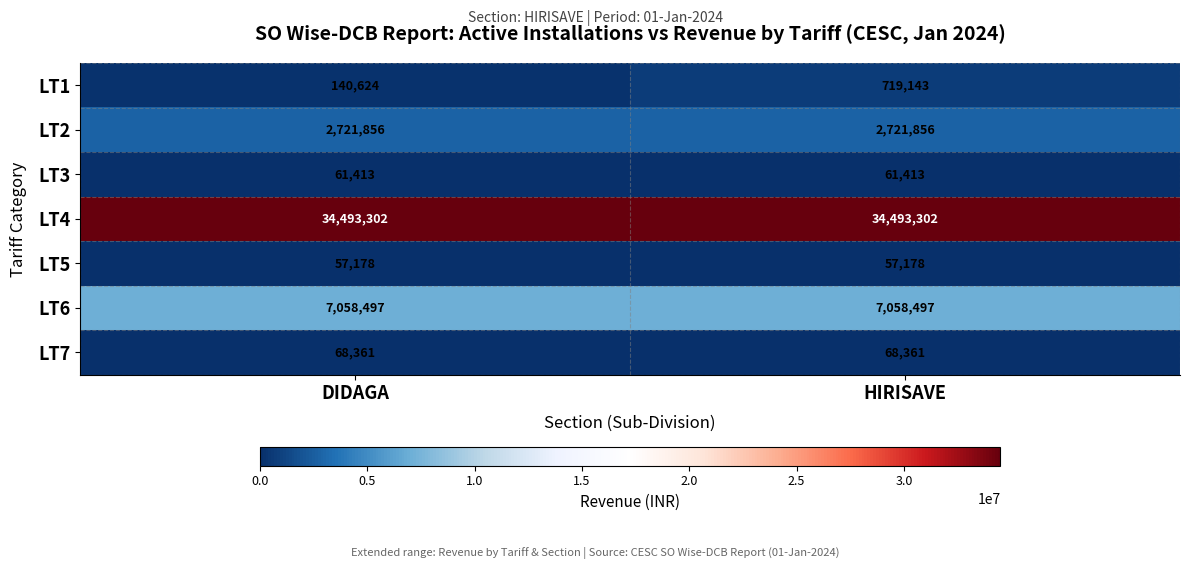

Is it true that LT5 equals 93297 at HIRISAVE?

False